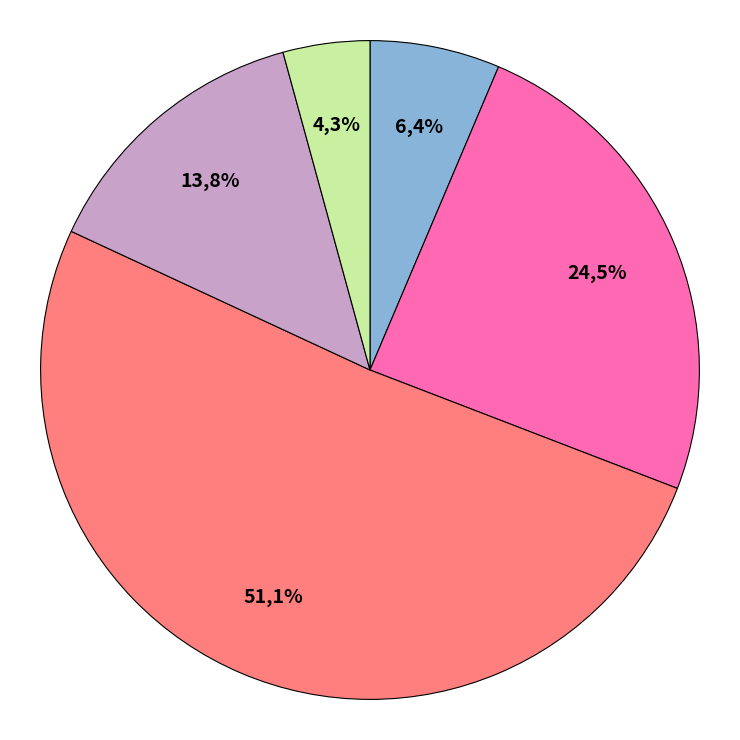

How many segments does this pie chart have?

5